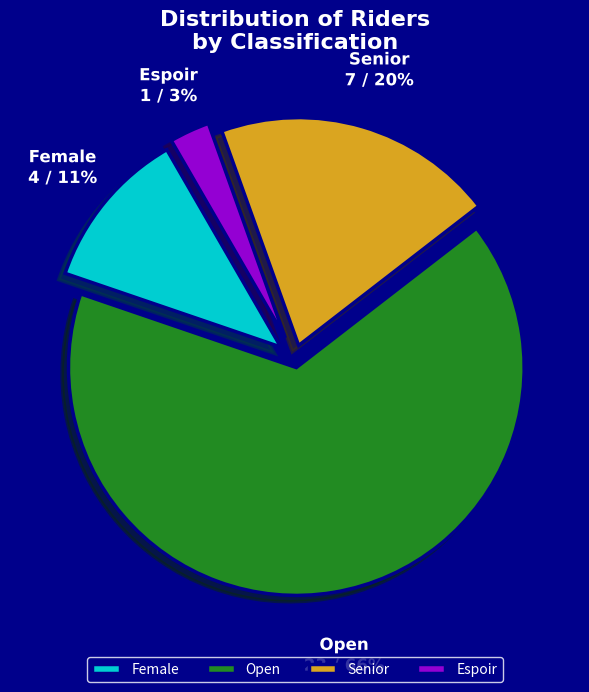

Which has a higher value, Open or Espoir?

Open